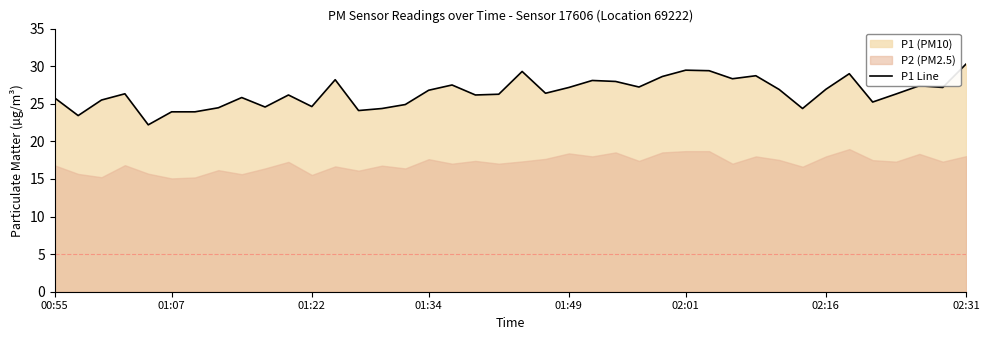

Does the chart display data point markers on the line(s)?

No